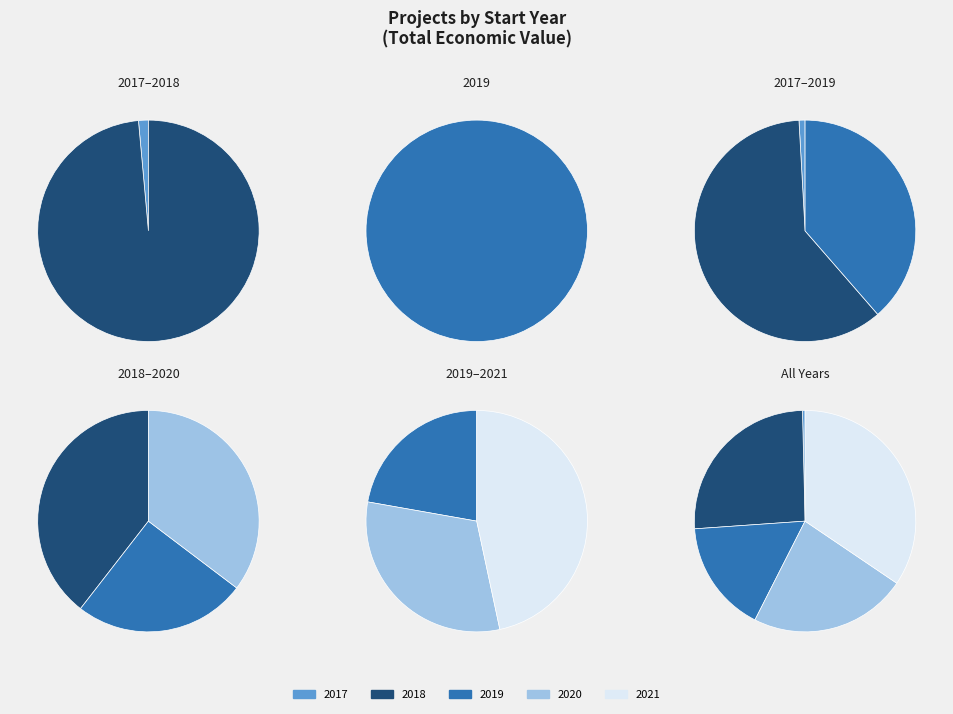

What is the change in value from 2017 to 2018?

+1596450